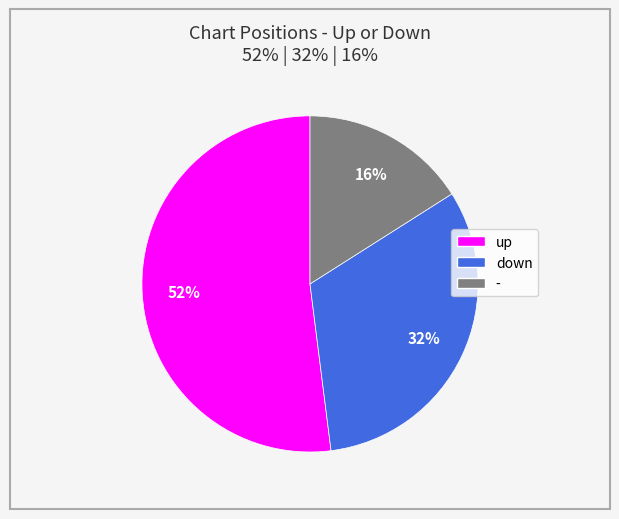

Is it true that up is 41% of the pie?

False